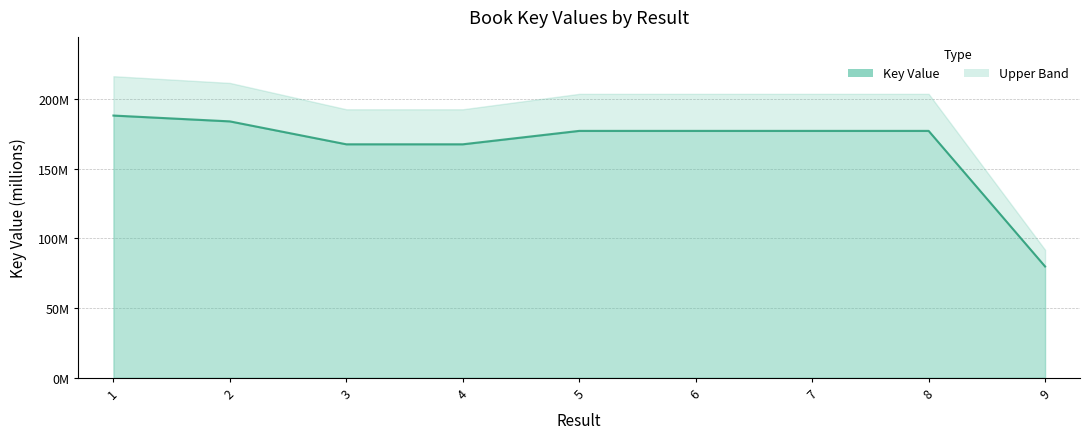

Reading left to right, transcribe all the data shown in this chart.

1=188.0	2=183.9	3=167.4	4=167.4	5=177.0	6=177.0	7=177.0	8=177.0	9=79.8